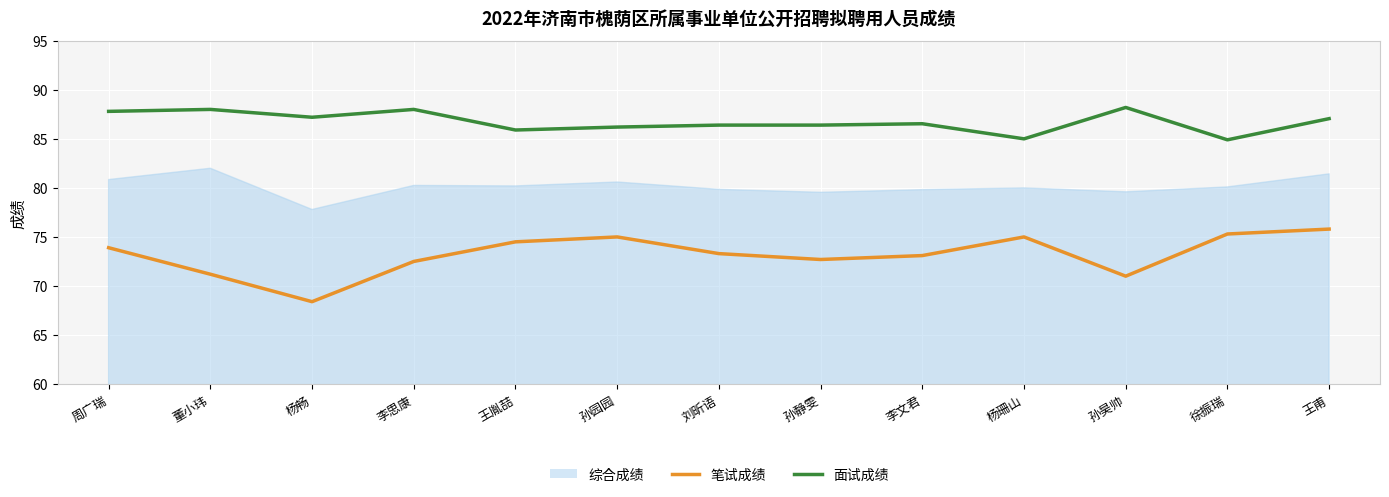

Which series has the largest range (max minus min)?

笔试成绩